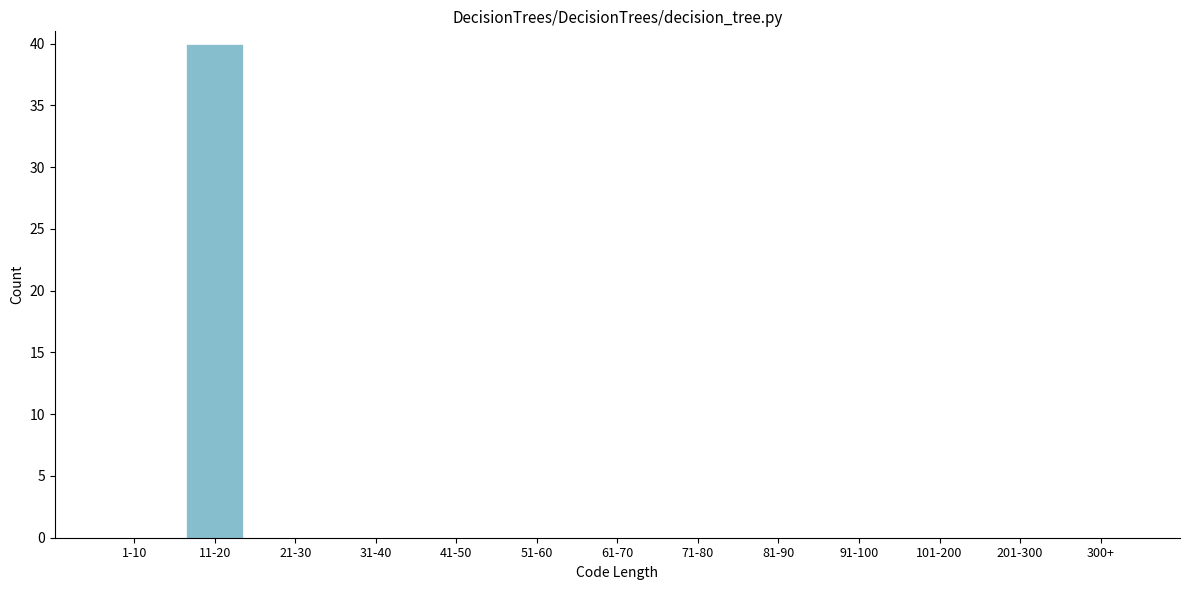

Reading left to right, transcribe all the data shown in this chart.

1-10=0	11-20=40	21-30=0	31-40=0	41-50=0	51-60=0	61-70=0	71-80=0	81-90=0	91-100=0	101-200=0	201-300=0	300+=0